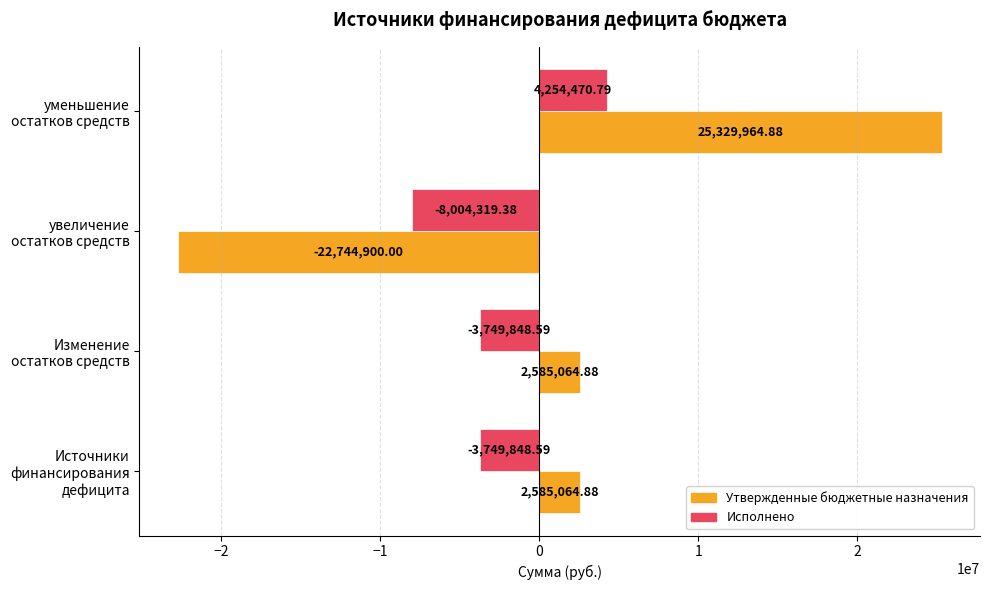

Is the value of Утвержденные бюджетные назначения at уменьшение остатков средств greater than the value of Исполнено at Источники финансирования дефицита?

Yes